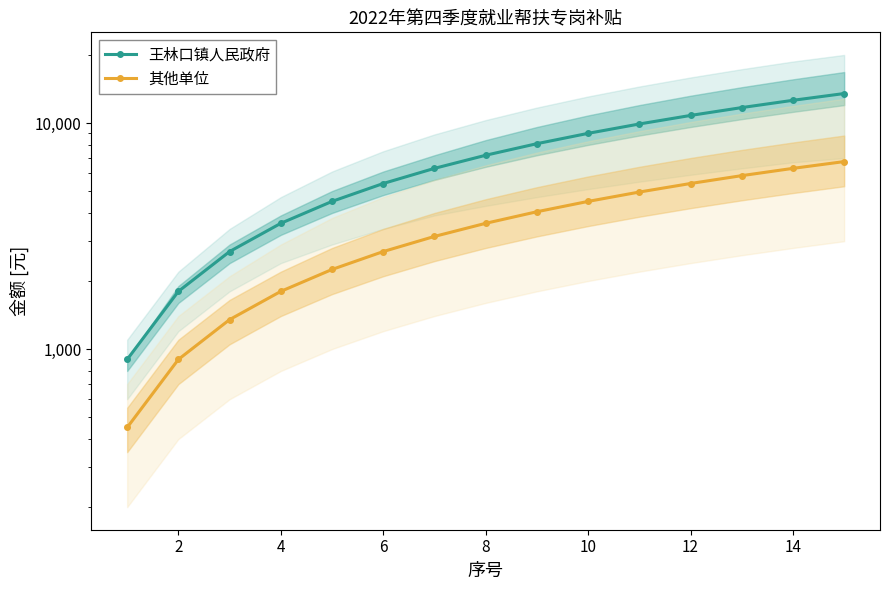

What is the minimum value shown in the chart?

450